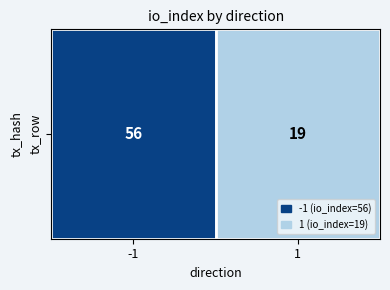

What is the change in value from -1 to 1?

-37